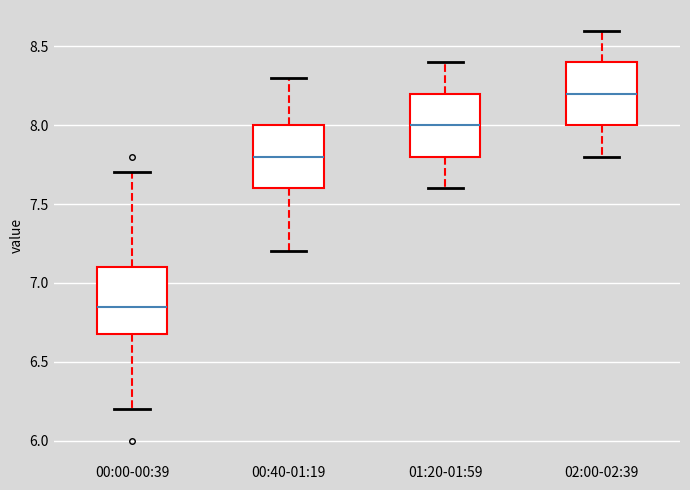

Where does the lower whisker of the box for 02:00-02:39 end on the y-axis? The values are not printed on the chart, so give them approximately, as read against the axis.

7.80